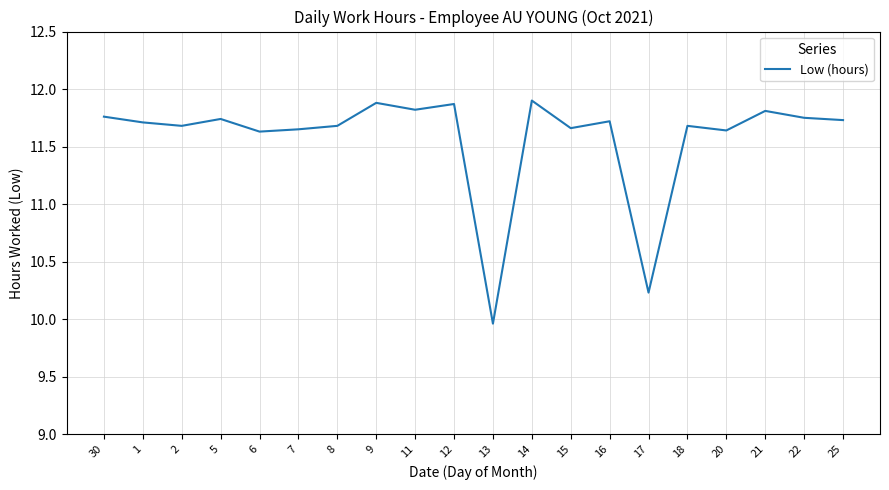

Which category has the lowest value across all series?

13